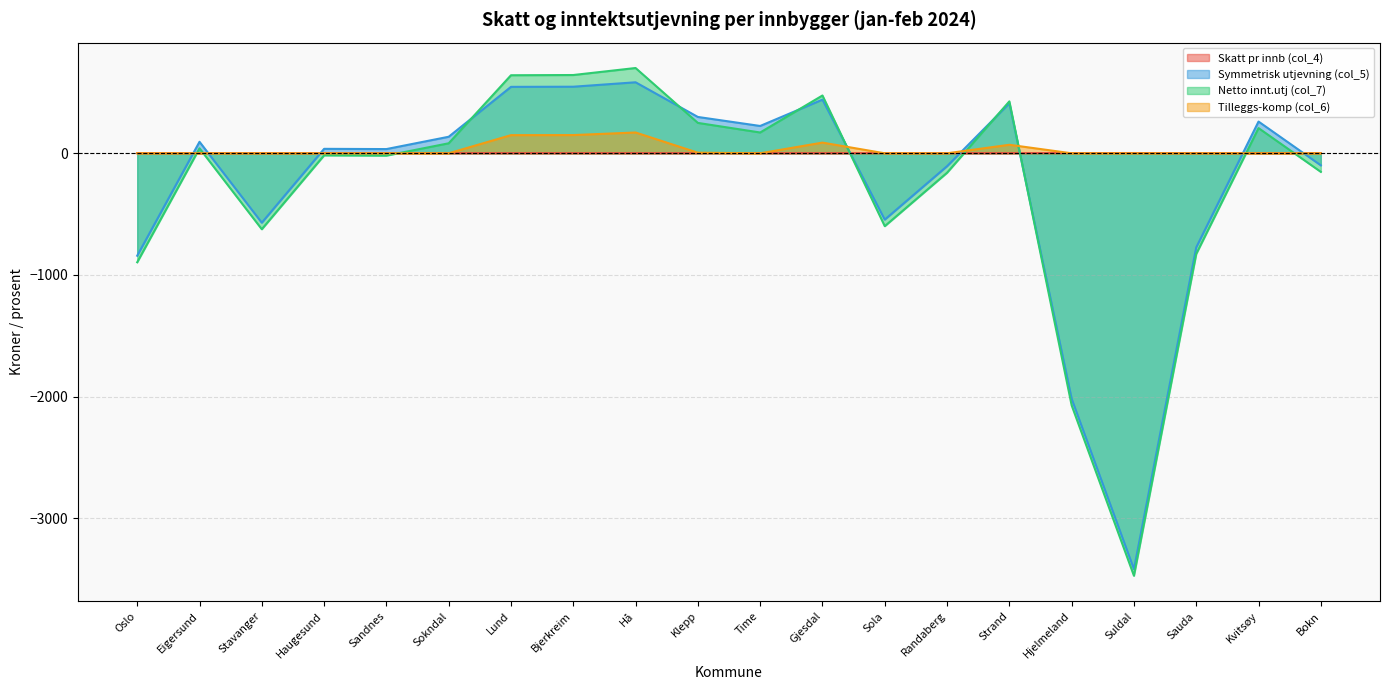

What is the label of the 3rd point from the left?

Stavanger